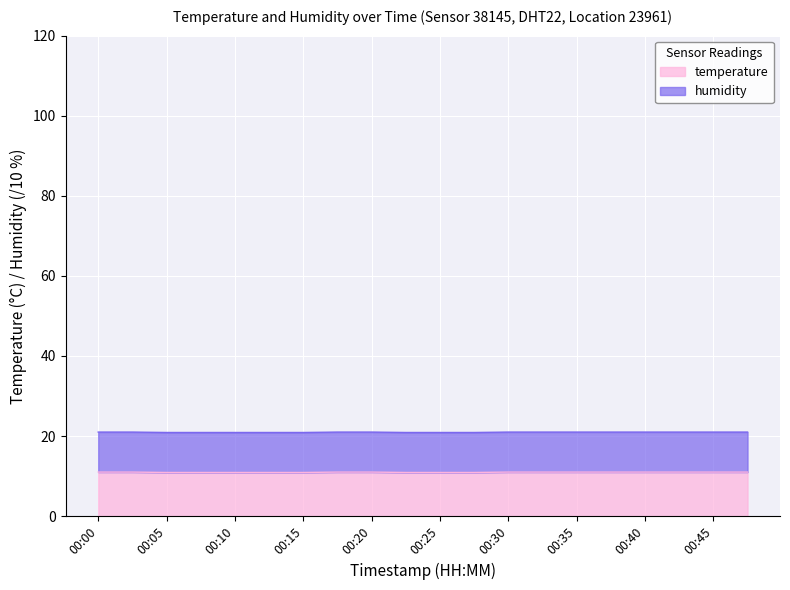

What is the difference between the values at 00:37 and 00:15?

0.1